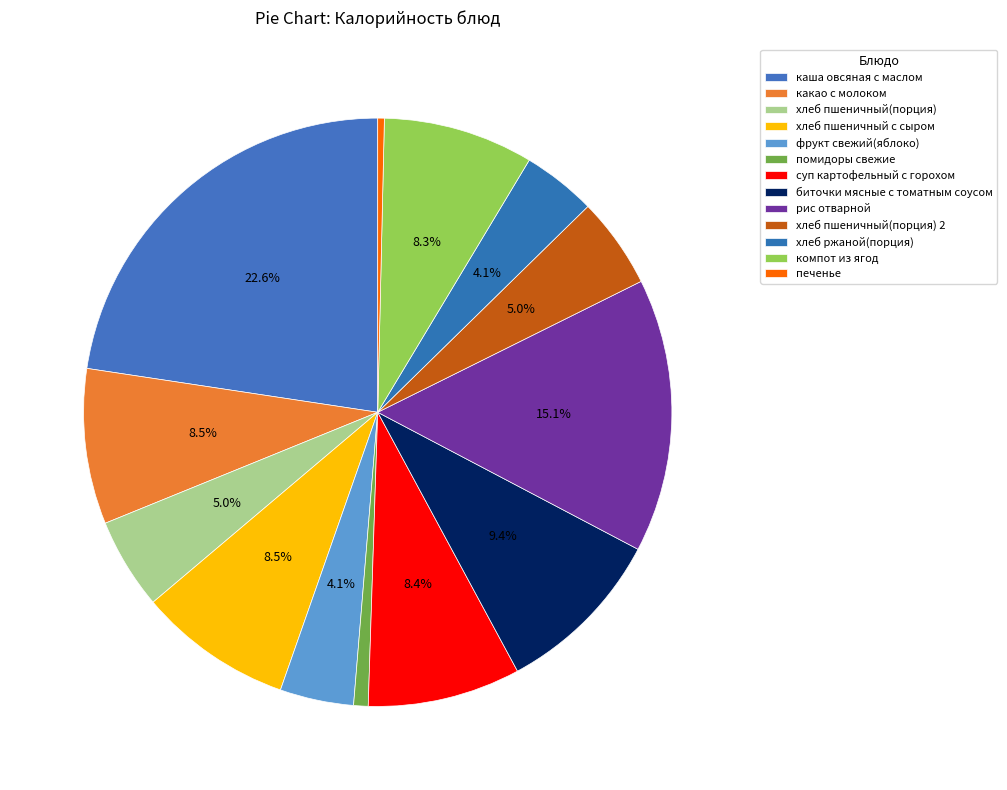

What is the ratio of the value at помидоры свежие to the value at хлеб пшеничный с сыром?

0.1